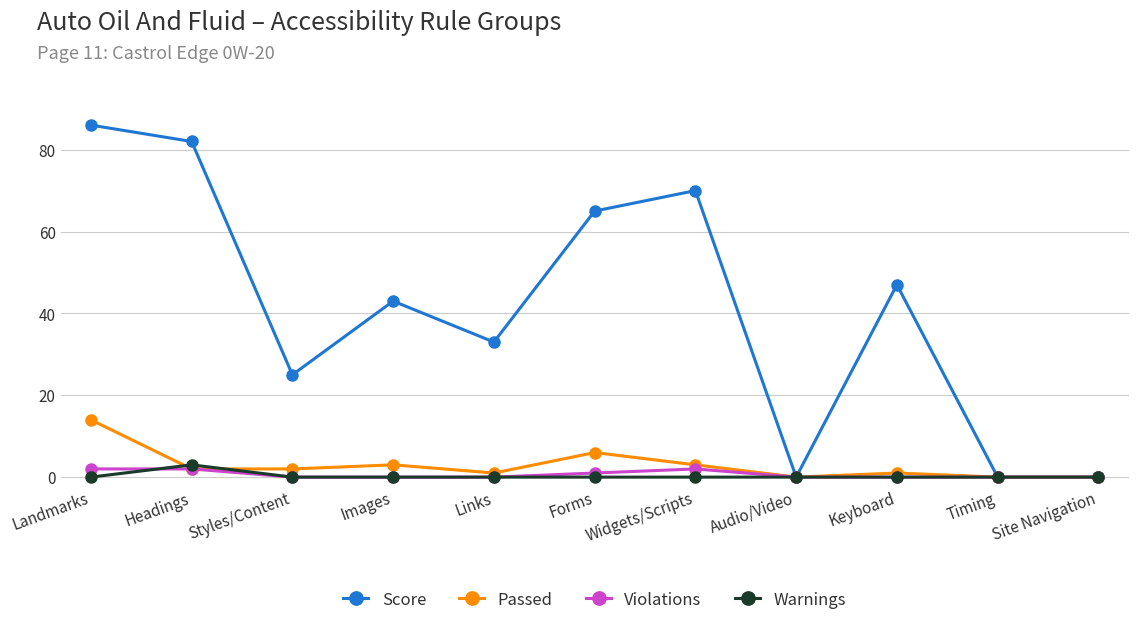

Between Images and Timing, which series saw the biggest shift?

Score